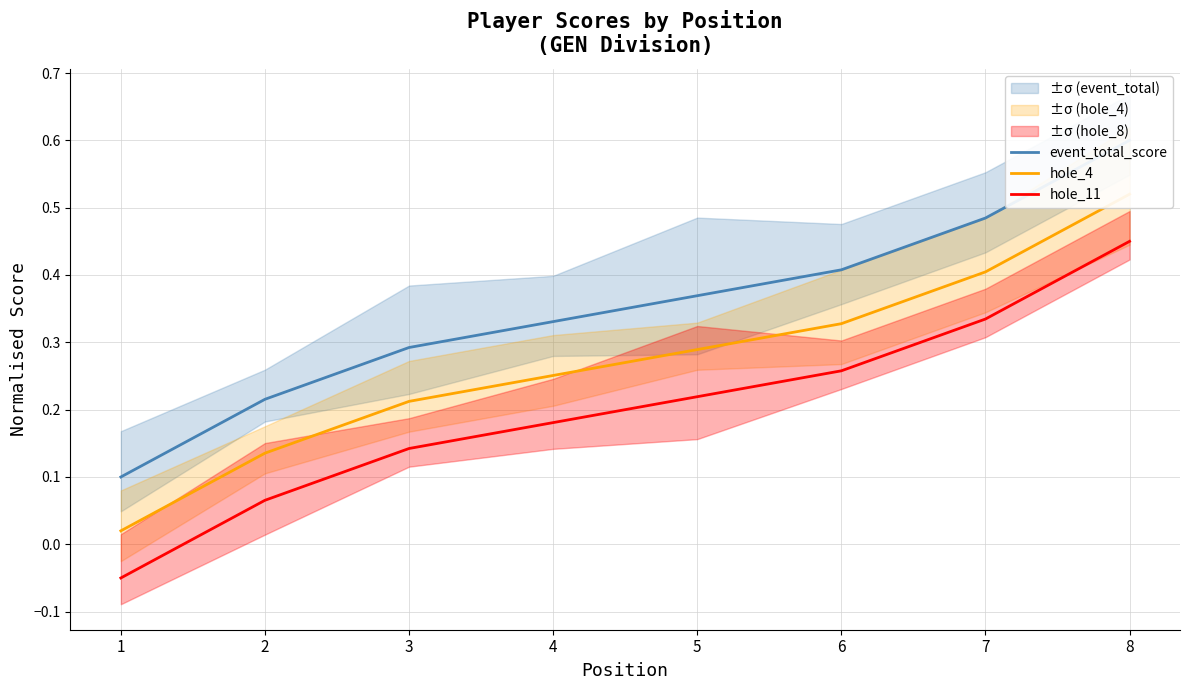

Reading right to left, list all the values displayed in this chart.

event_total_score: 8=0.6	7=0.5	6=0.4	5=0.4	4=0.3	3=0.3	2=0.2	1=0.1
hole_4: 8=0.5	7=0.4	6=0.3	5=0.3	4=0.3	3=0.2	2=0.1	1=0.0
hole_11: 8=0.4	7=0.3	6=0.3	5=0.2	4=0.2	3=0.1	2=0.1	1=-0.0